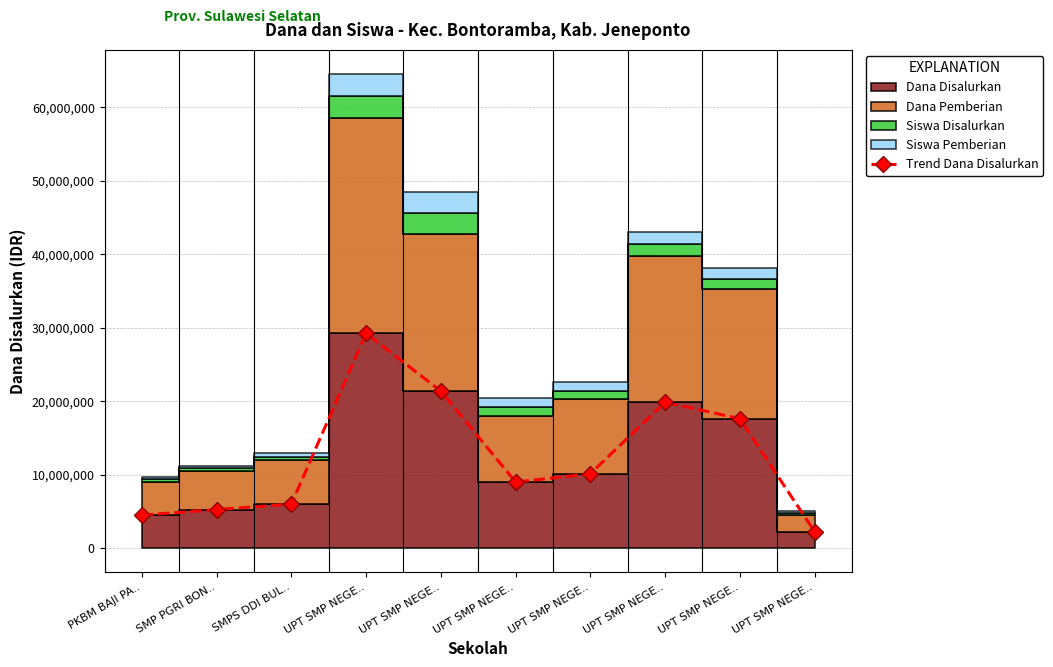

Approximately how many times larger is the value at SMPS DDI BUL.. compared to SMP PGRI BON..?

1.1